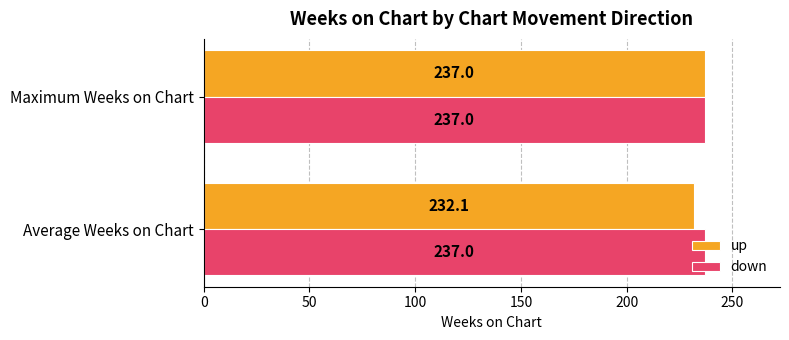

Which series changed the most between Average Weeks on Chart and Maximum Weeks on Chart?

up